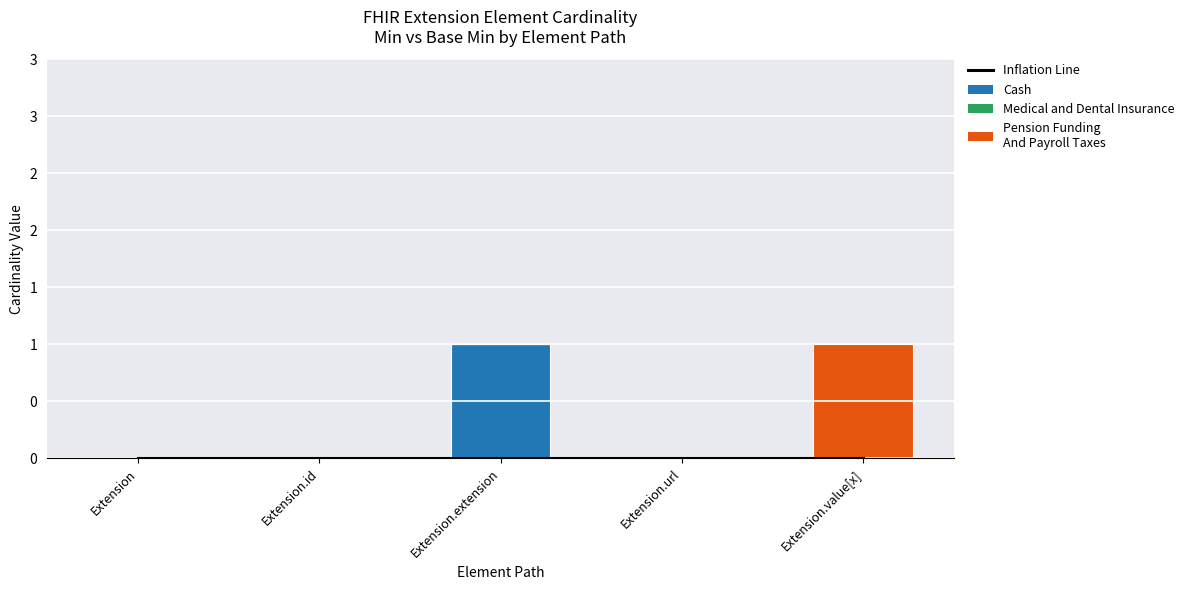

What are all the series names shown in the legend?

Inflation Line, Cash, Medical and Dental Insurance, Pension Funding And Payroll Taxes